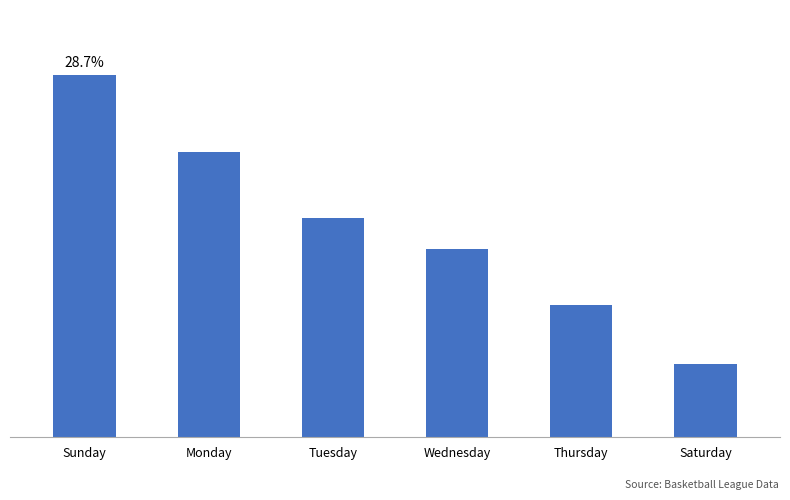

What is the label of the 4th bar from the left?

Wednesday